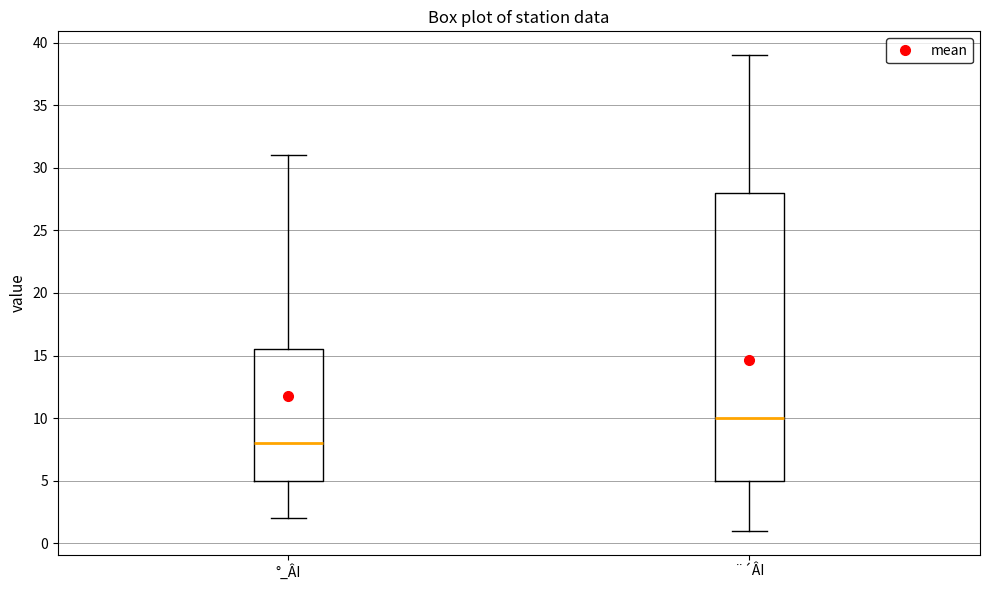

Reading left to right, transcribe this box plot: for each box, give where its median line is, the range the box spans, and where its two whiskers end, as read against the y-axis. The values are not printed on the chart, so give them approximately, as read against the axis.

°_ÂI: median 8.0, box 5.0 to 15.5, whiskers 2.0 to 31.0
¨´ÂI: median 10.0, box 5.0 to 28.0, whiskers 1.0 to 39.0